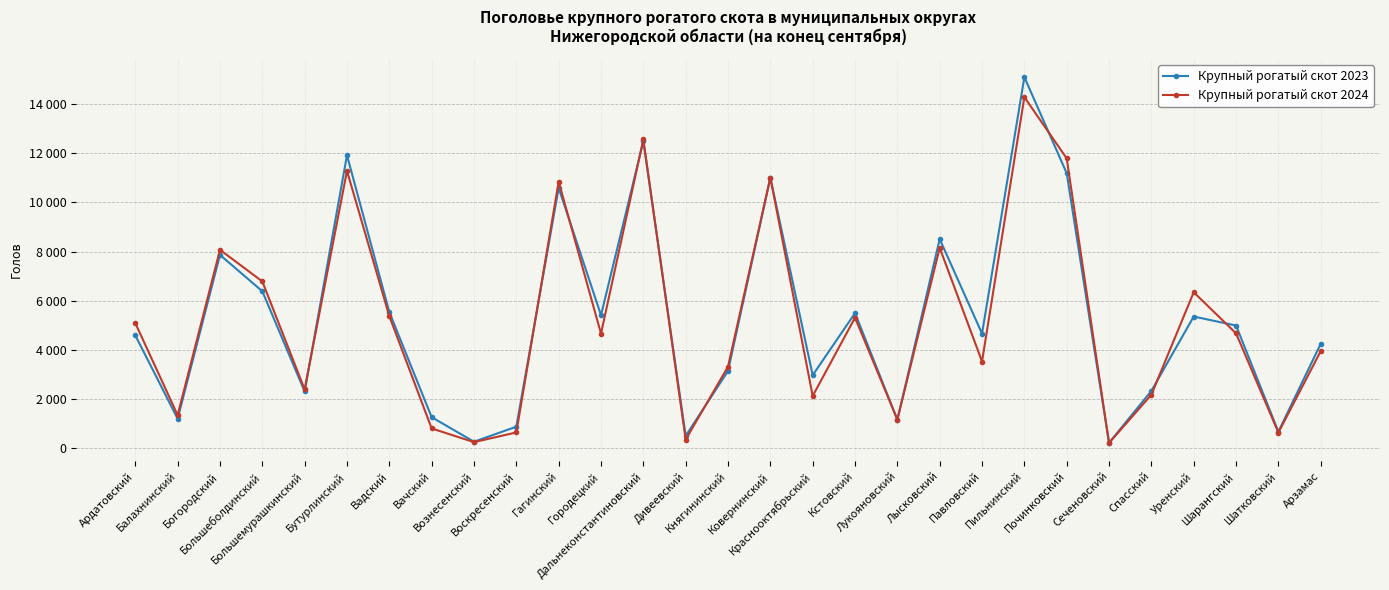

Is the value of Крупный рогатый скот 2024 at Ковернинский greater than the value of Крупный рогатый скот 2023 at Уренский?

Yes